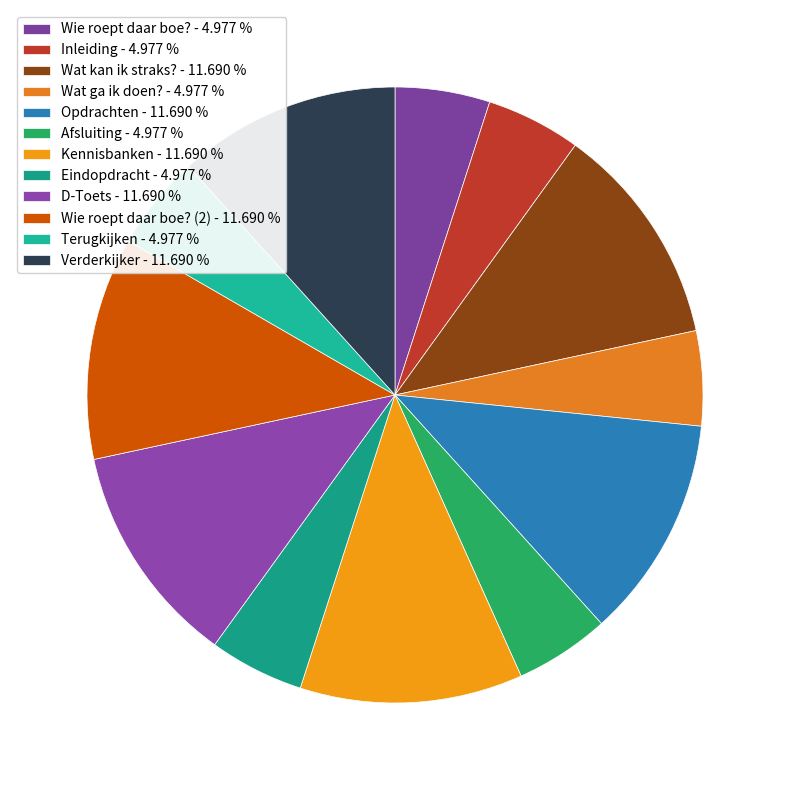

Which category has the biggest portion of the pie?

Verderkijker